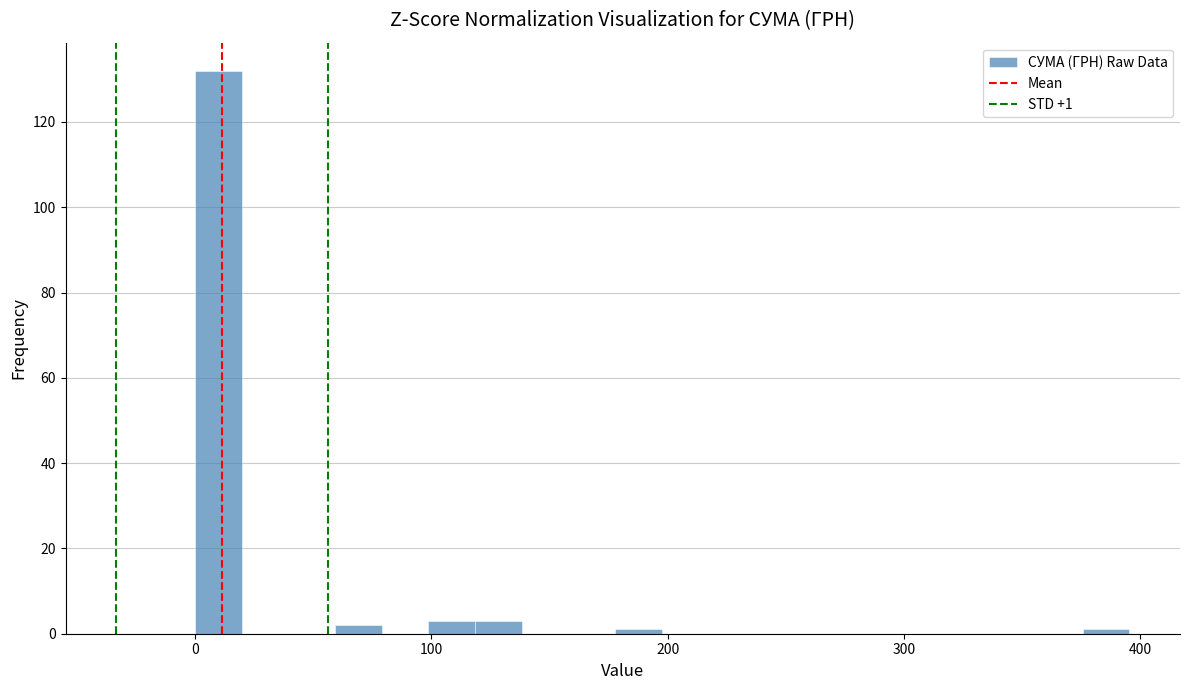

Read against the x-axis, roughly where is the centre of the tallest bar?

10